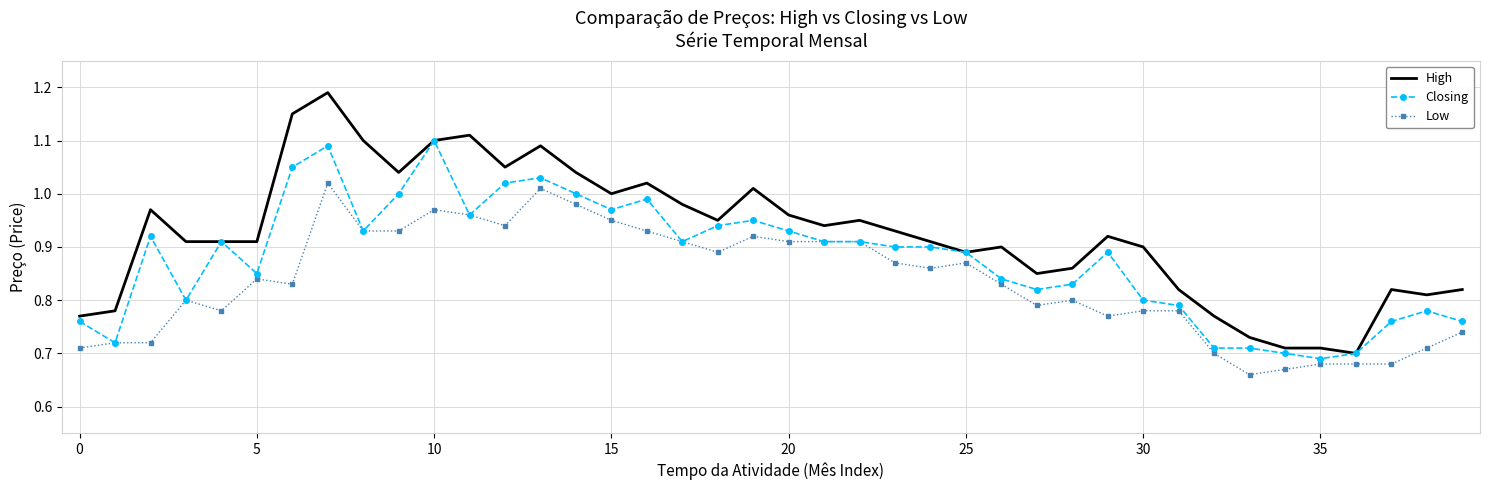

True or false: High and Low cross at least once.

False